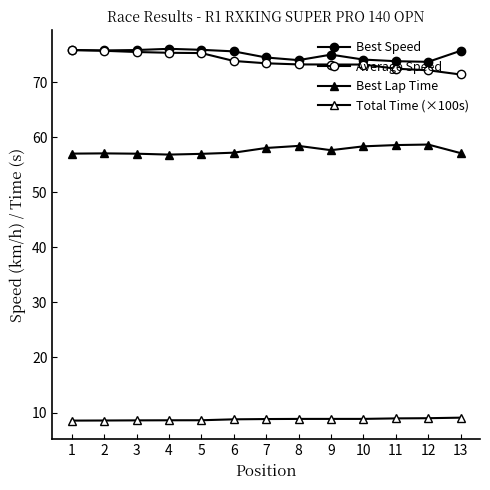

Count the number of data series in this chart.

4